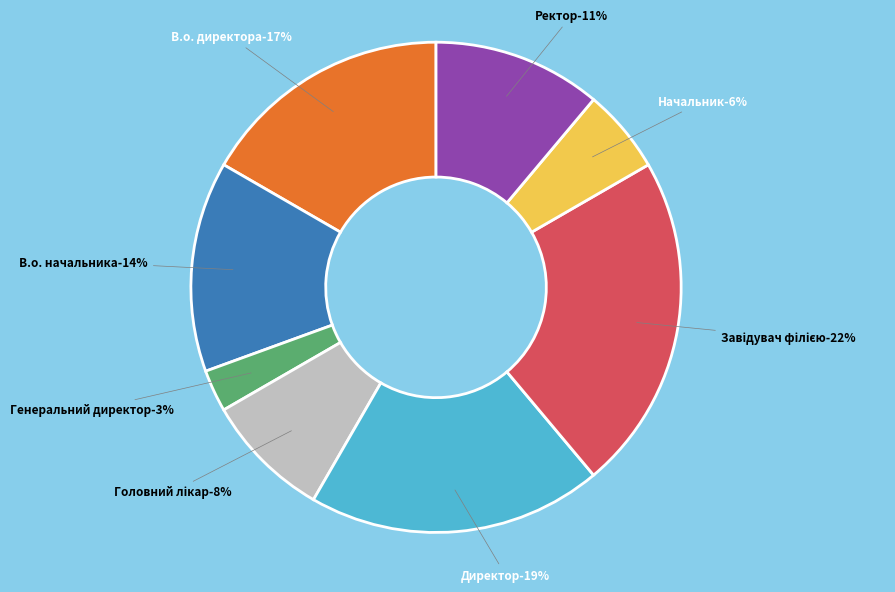

Between В.о. начальника and В.о. директора, which is larger?

В.о. директора